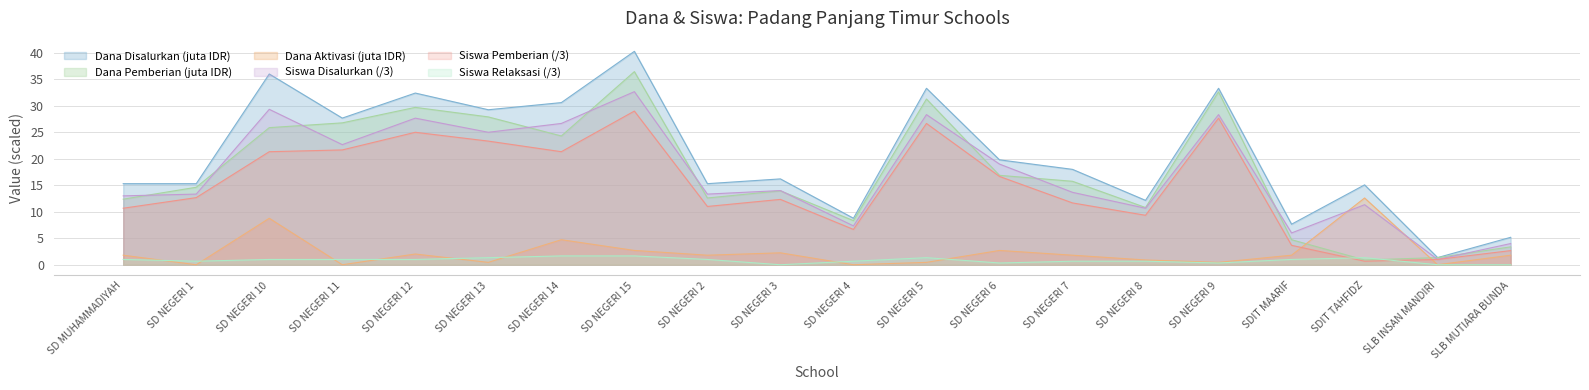

What is the difference between the highest and lowest values at SD NEGERI 3?

16.2